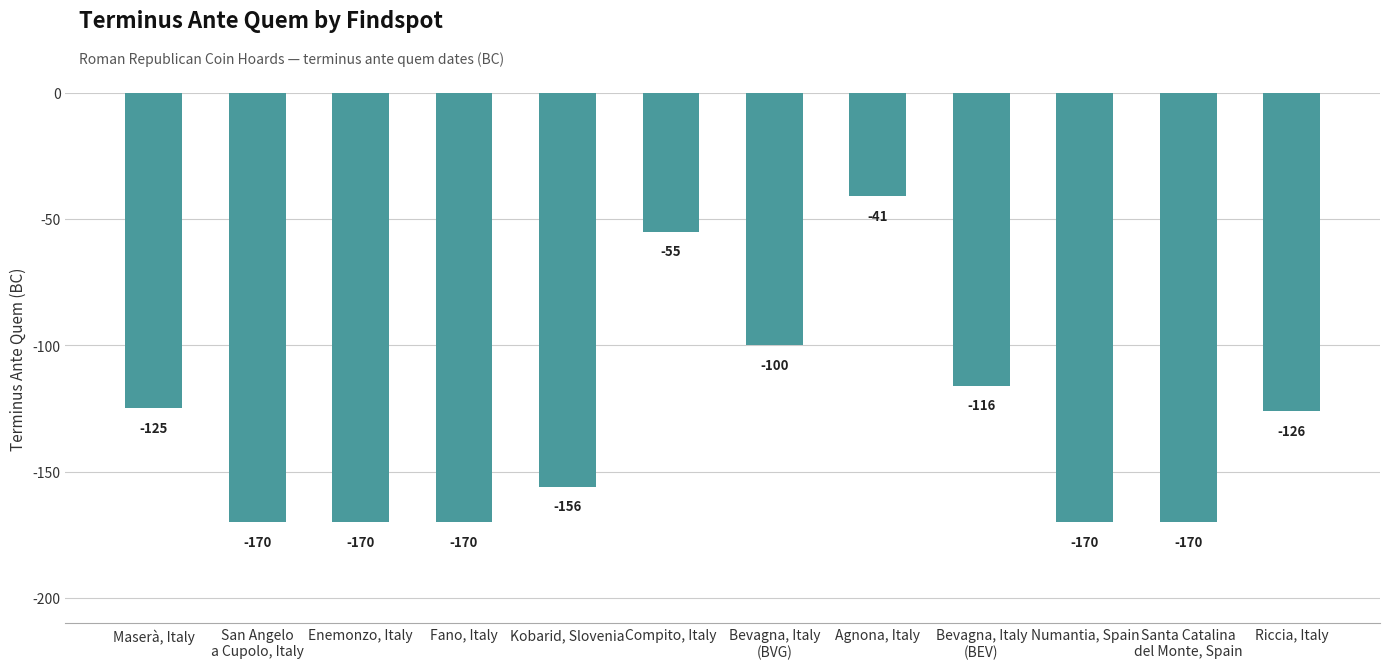

How many data points does each series have?

12